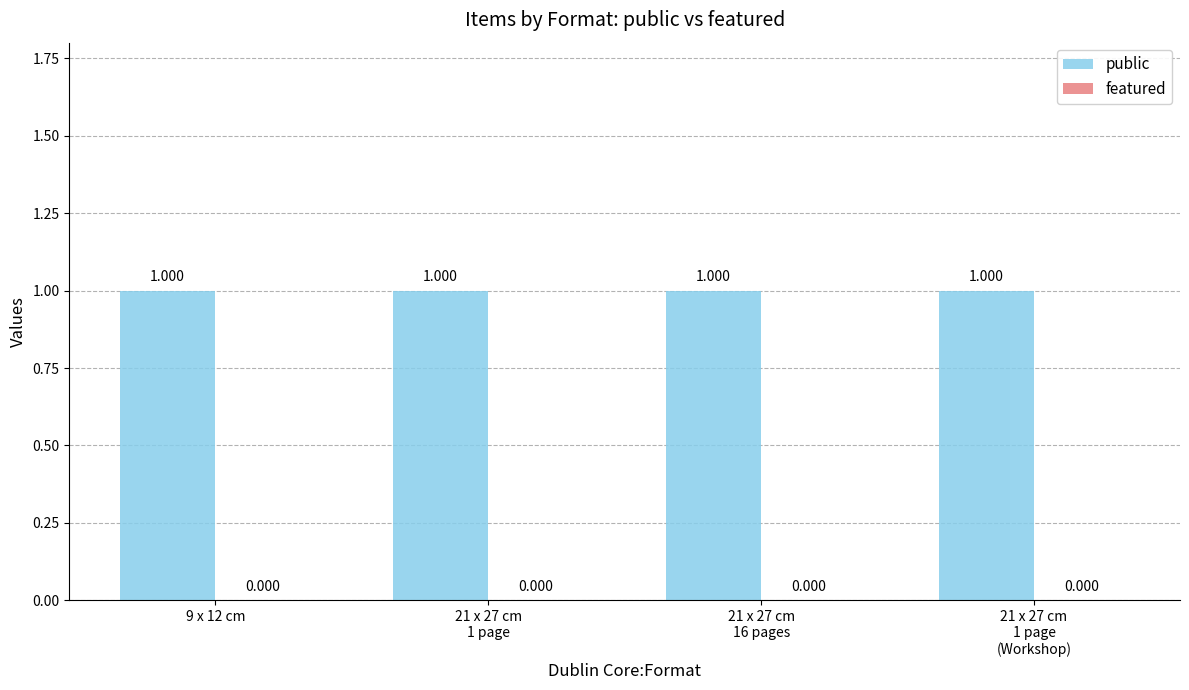

List the series in order of their peak value, highest first.

public, featured